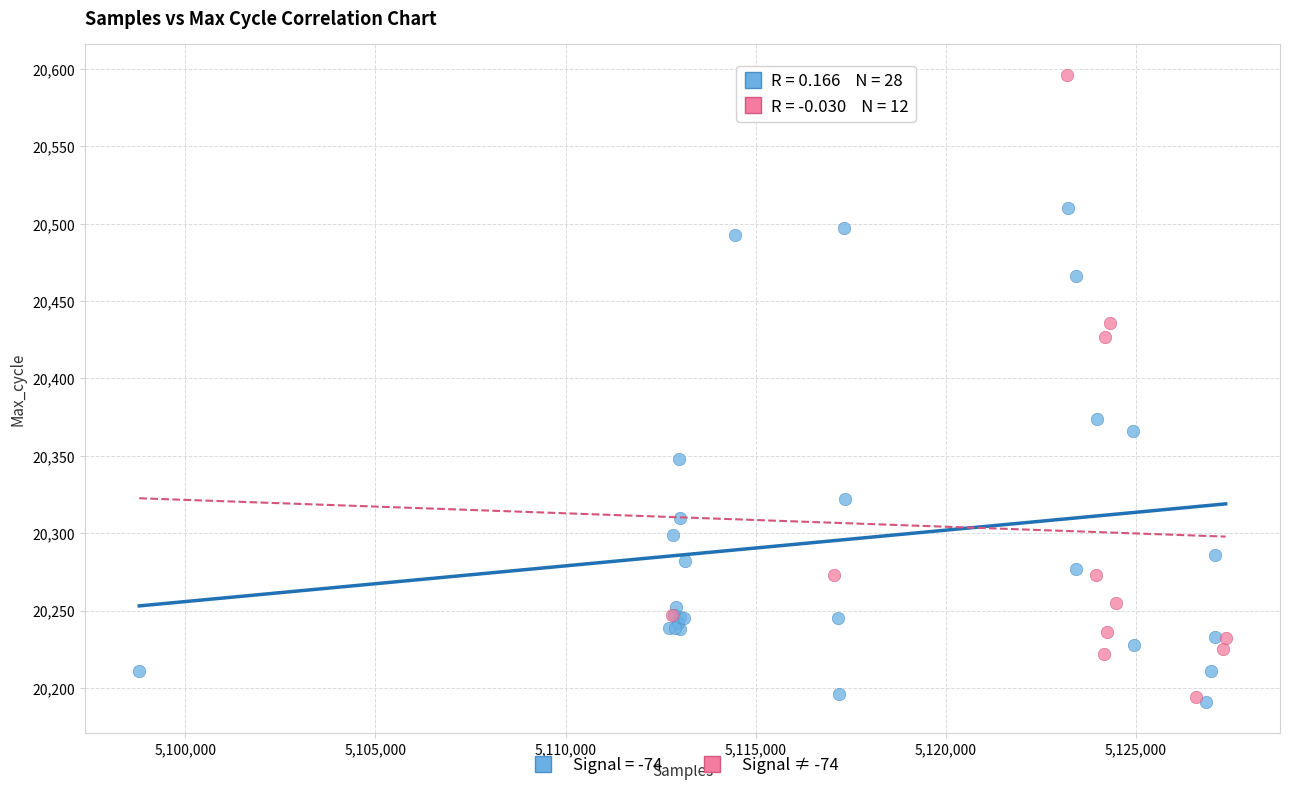

Which series contains the highest Y value?

Signal ≠ -74